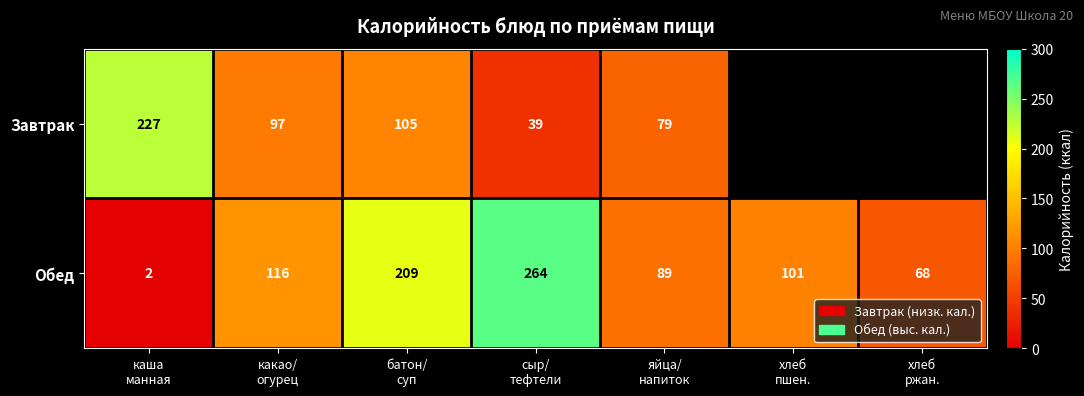

What is the difference between the maximum and second lowest values in the Обед series?

196